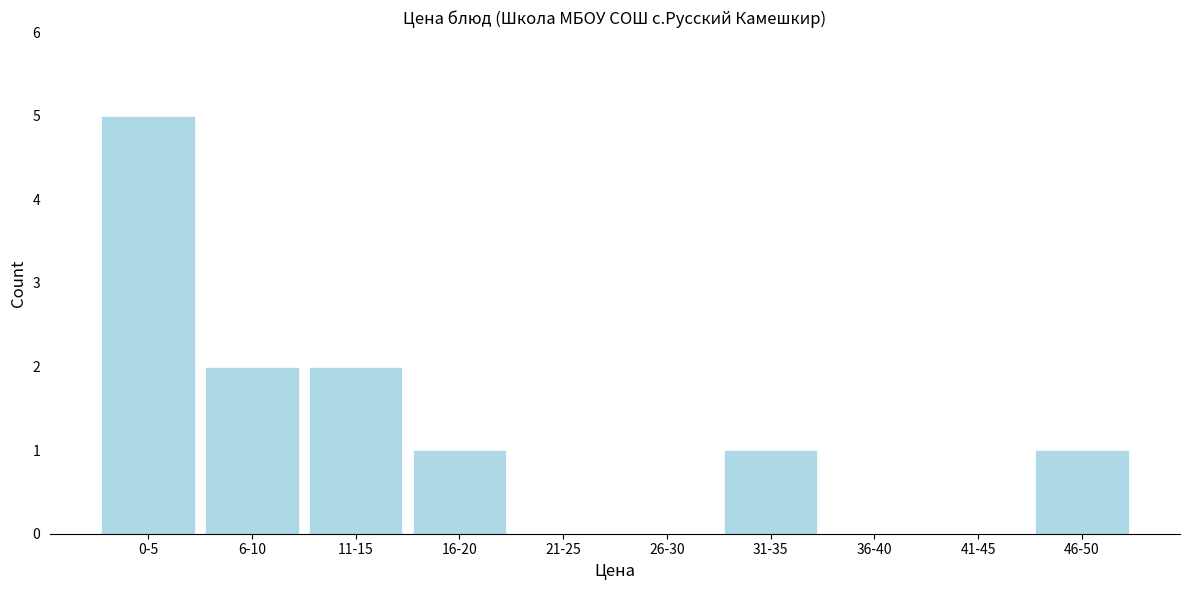

Reading left to right, what are all the values shown in this chart?

0-5=5	6-10=2	11-15=2	16-20=1	21-25=0	26-30=0	31-35=1	36-40=0	41-45=0	46-50=1